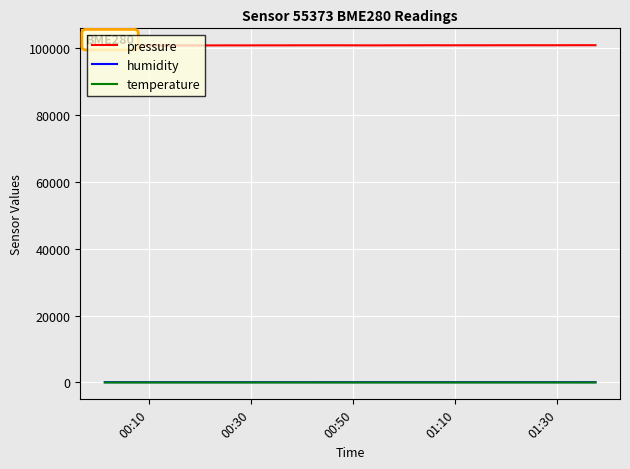

What is the average value of the humidity series?

75.7